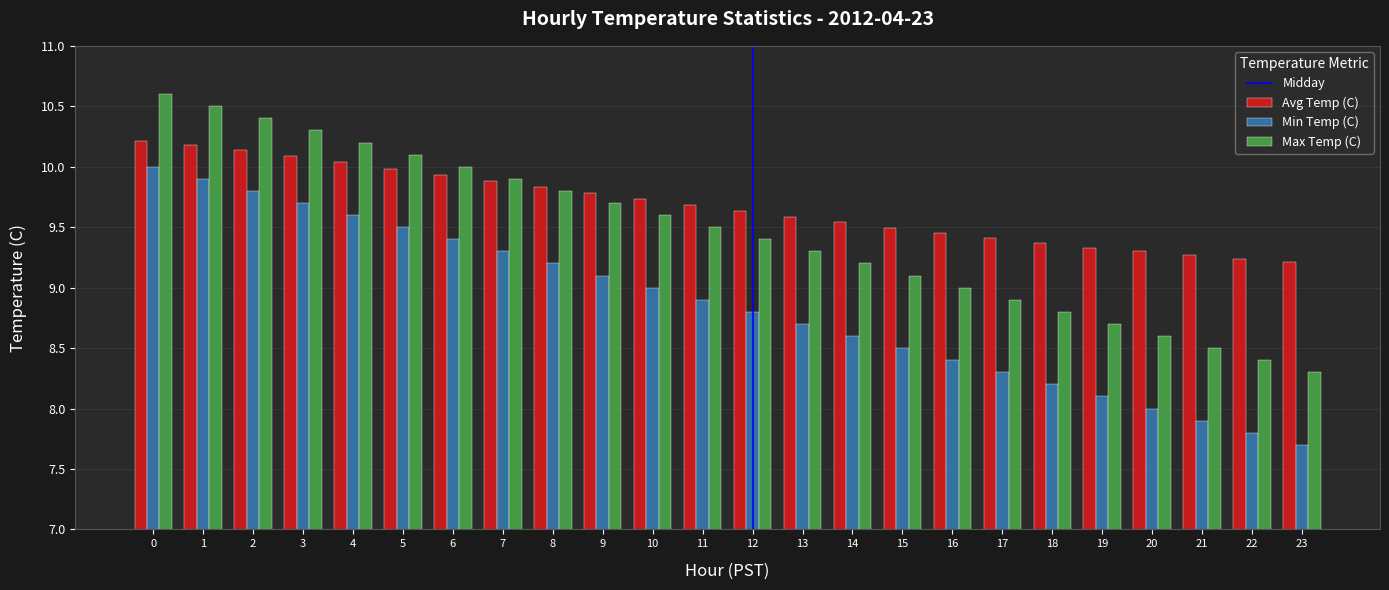

How many groups of bars are there?

24